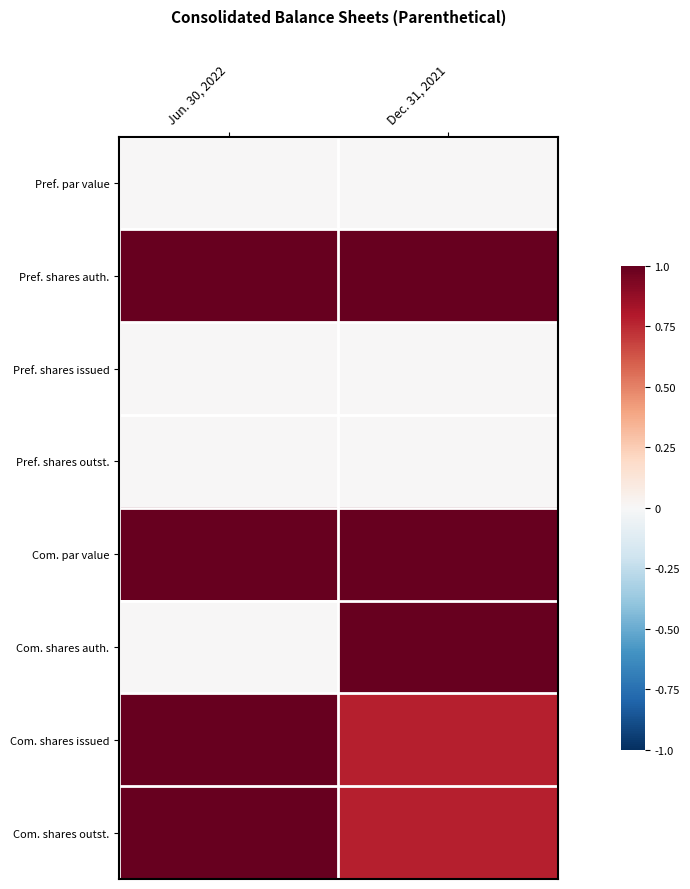

At which category does the chart reach its minimum across all series?

Jun. 30, 2022